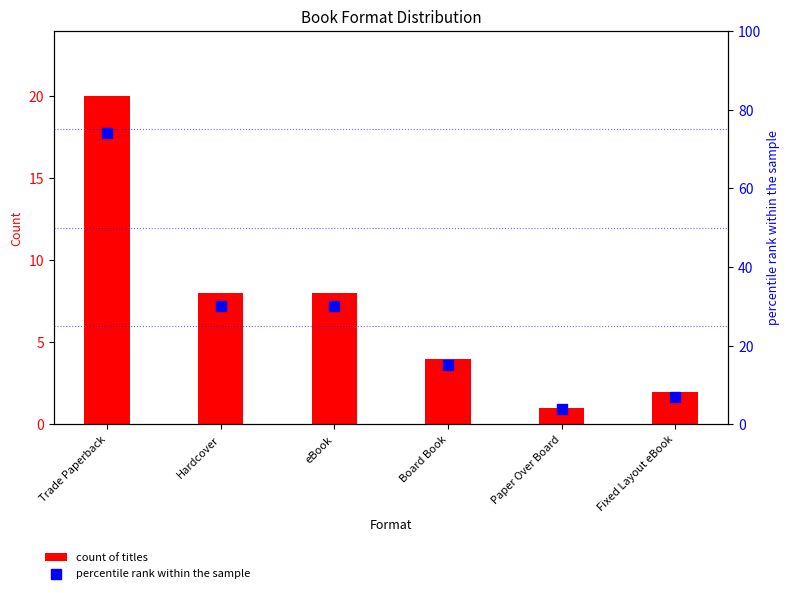

Which series has the largest total across all categories?

percentile rank within the sample